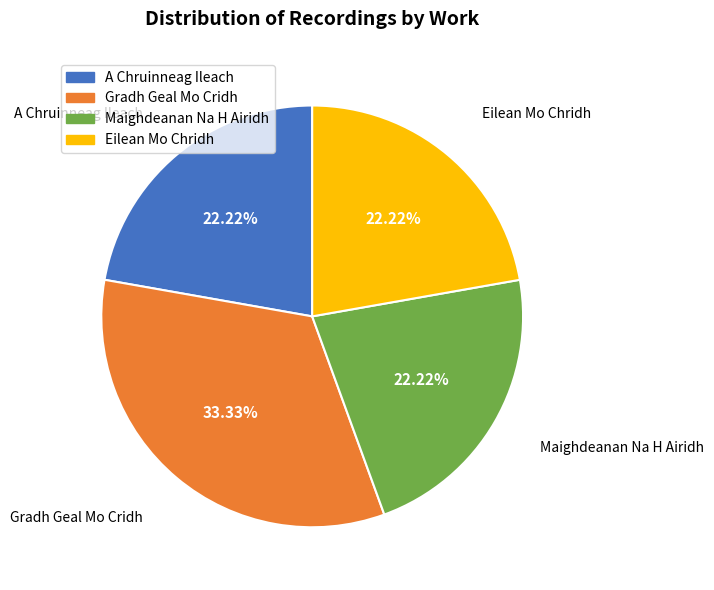

What percentage is NOT represented by Maighdeanan Na H Airidh?

77.8%